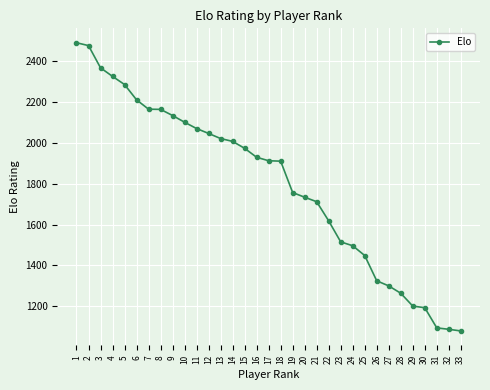

What is the sum of the values at 25 and 33?

2526